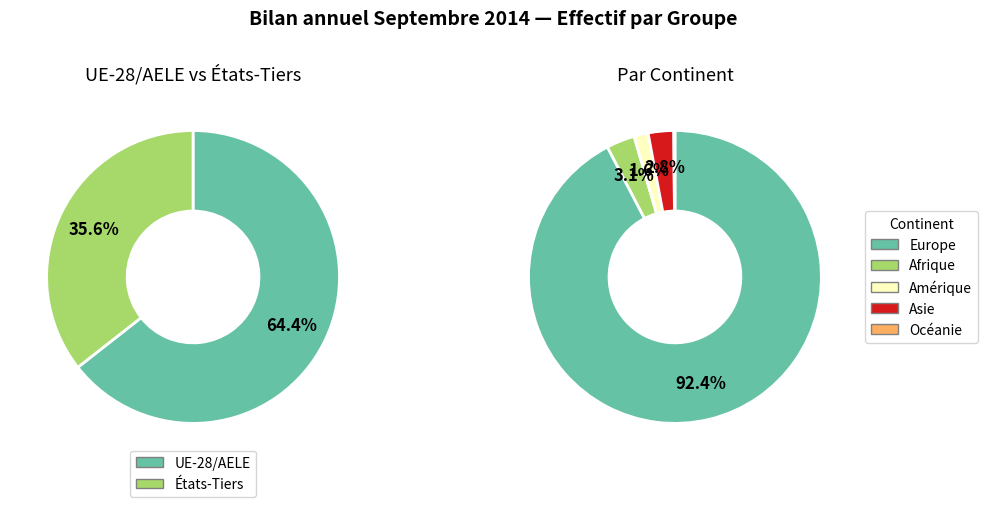

What is the change in value from Europe to Amérique?

-1452